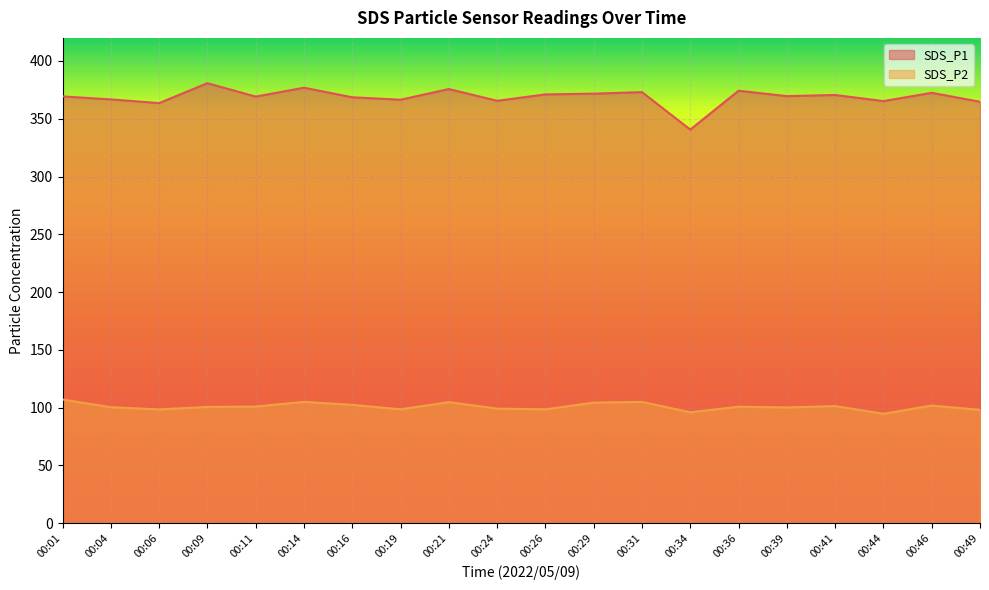

At how many categories does at least one series exceed 368?

13